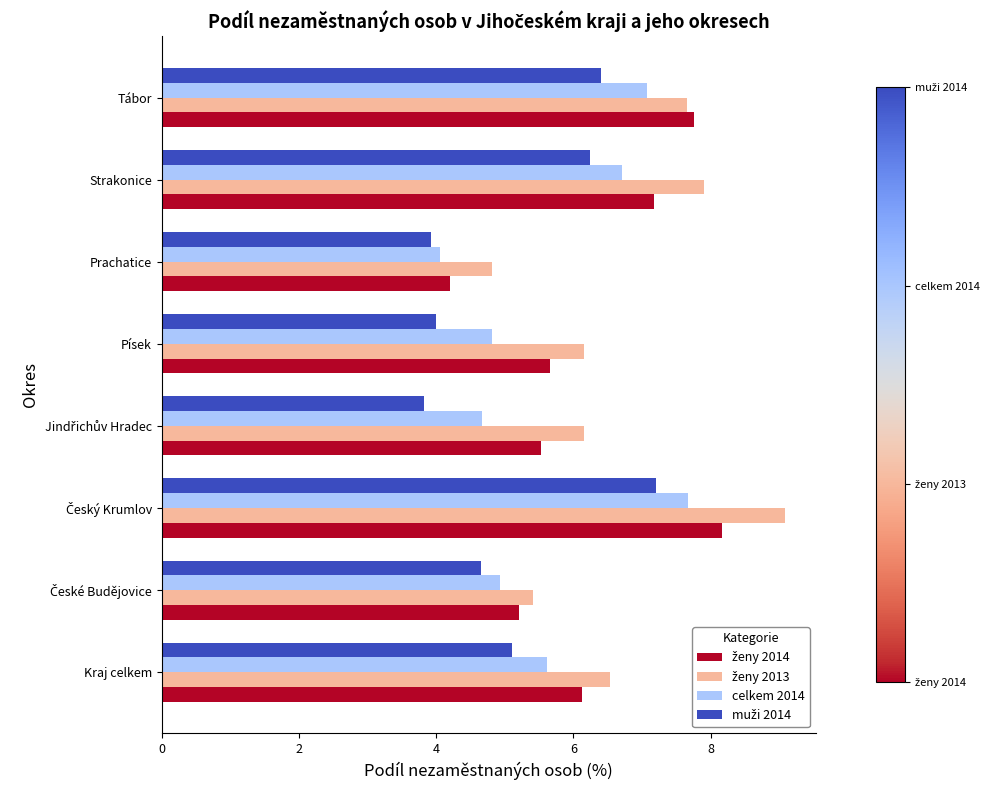

What is the sum of all celkem 2014 values?

45.5